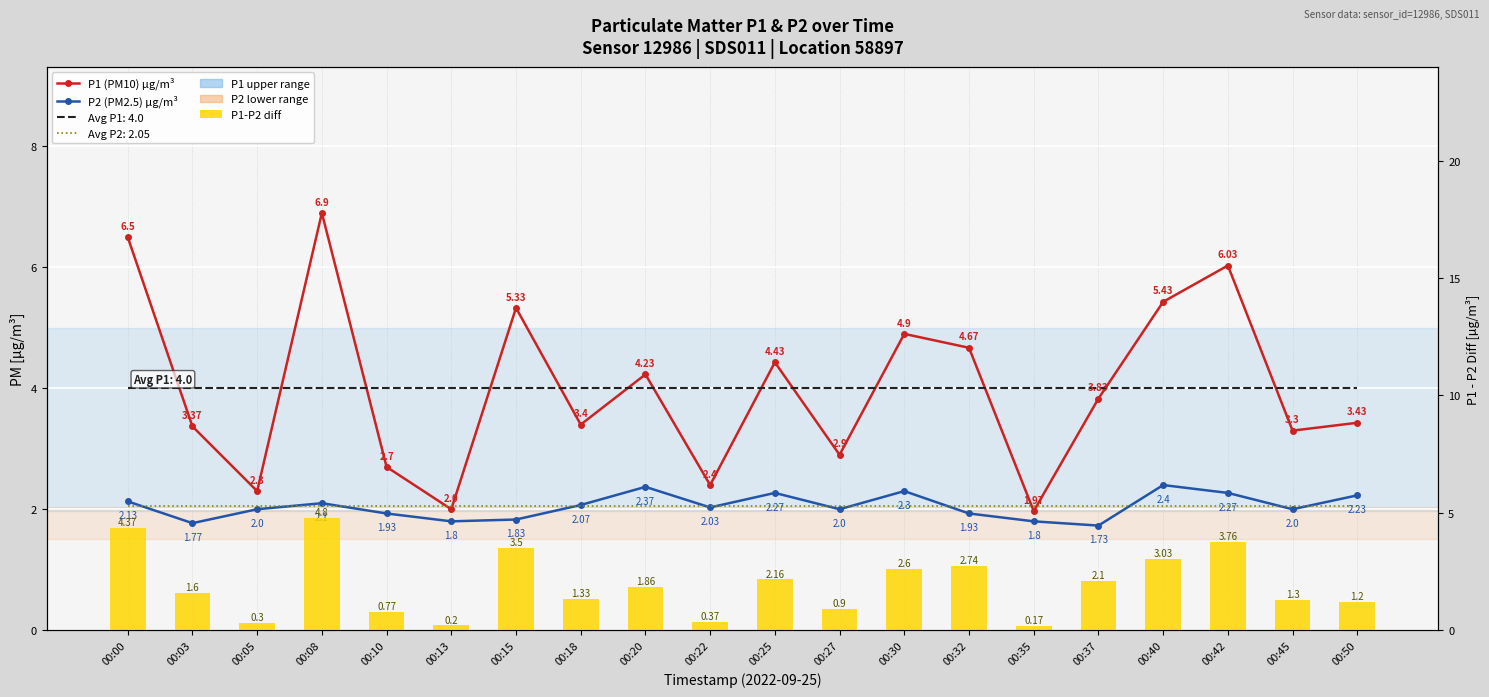

Which category has the lowest value across all series?

00:35